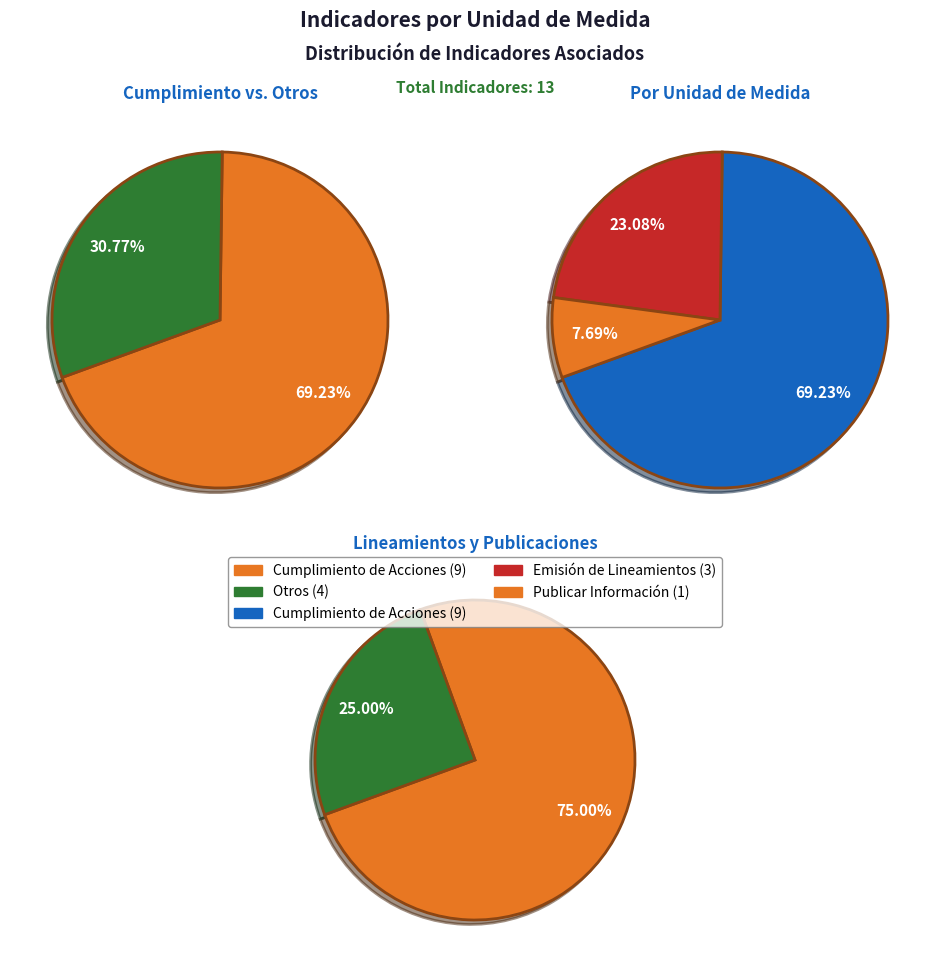

To the nearest percent, what percentage of the pie is Publicar Información?

8%